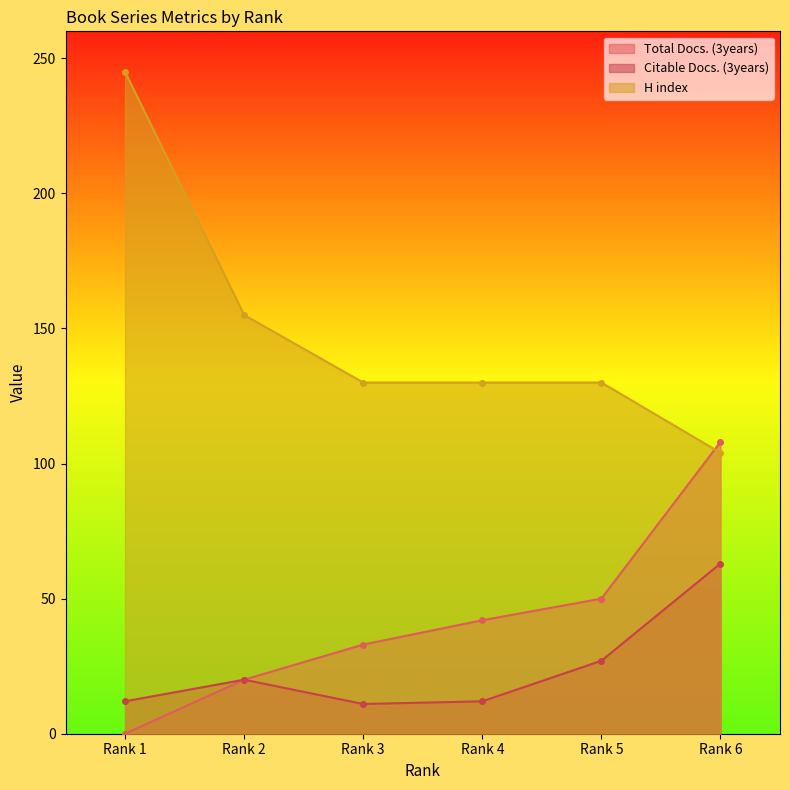

List the series in order of their peak value, highest first.

H index, Total Docs. (3years), Citable Docs. (3years)